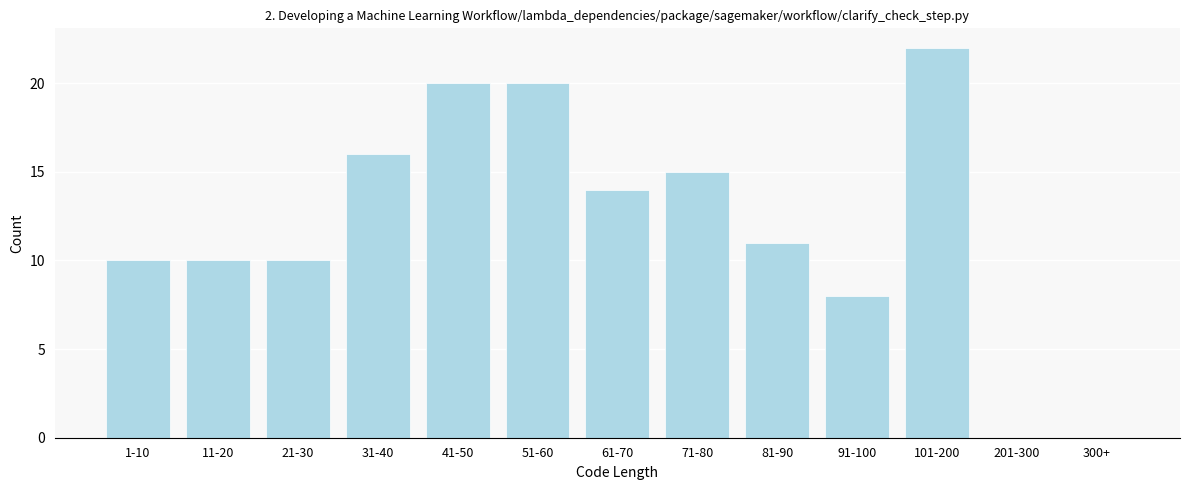

Reading left to right, transcribe all the data shown in this chart.

1-10=10	11-20=10	21-30=10	31-40=16	41-50=20	51-60=20	61-70=14	71-80=15	81-90=11	91-100=8	101-200=22	201-300=0	300+=0